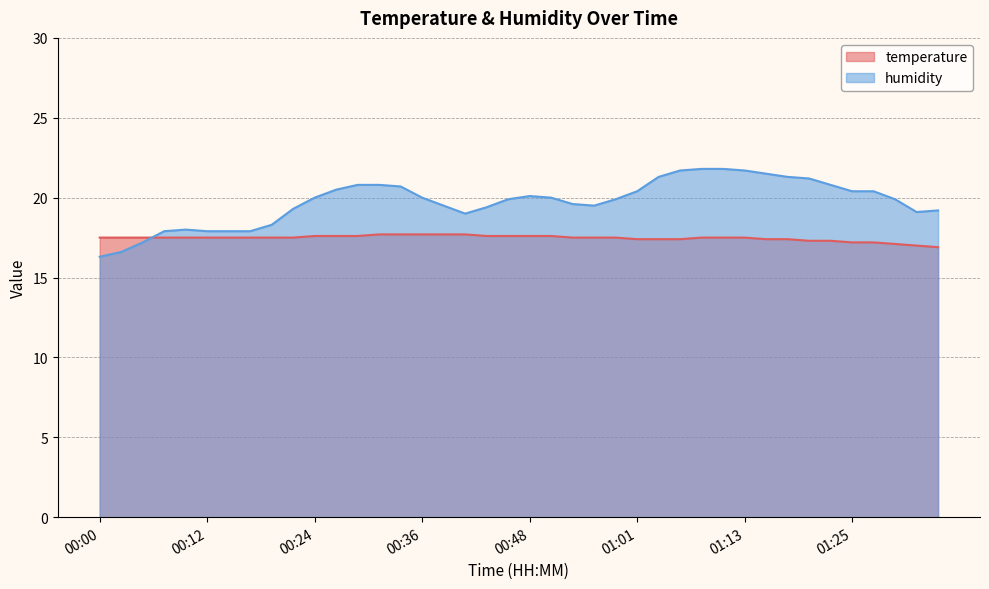

Is it true that temperature equals 9.9 at 00:29?

False